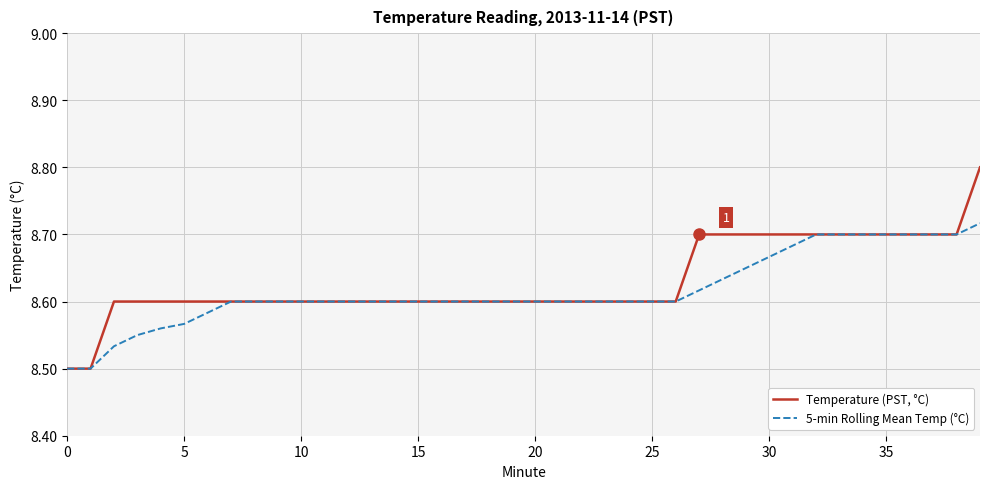

Rank the series by their average value, from highest to lowest.

Temperature (PST, °C), 5-min Rolling Mean Temp (°C)